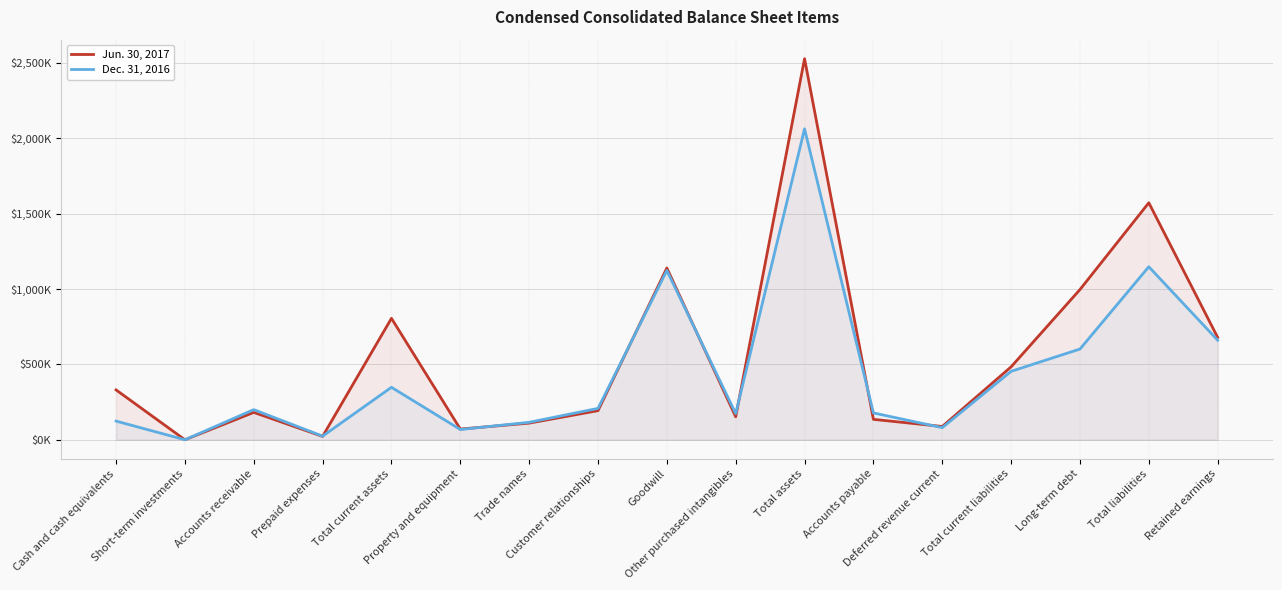

In Dec. 31, 2016, how many points are higher than both neighbors (excluding endpoints)?

5